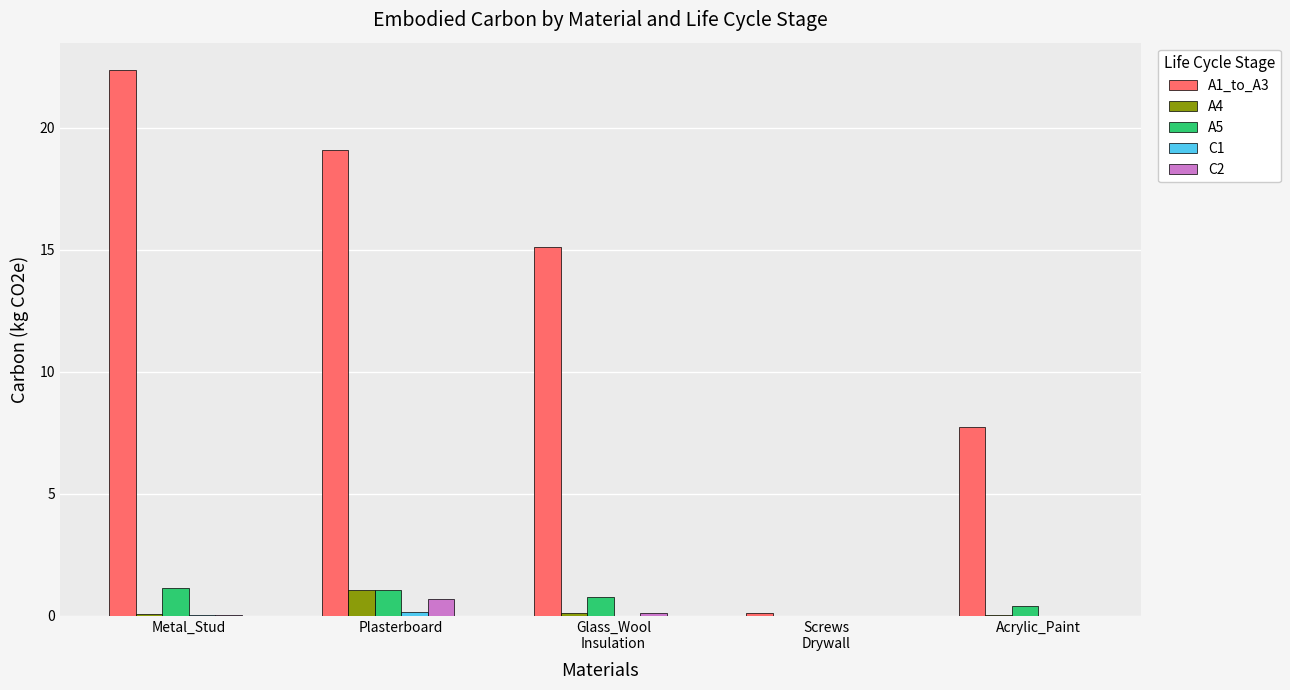

What is the sum of all A1_to_A3 values?

64.4